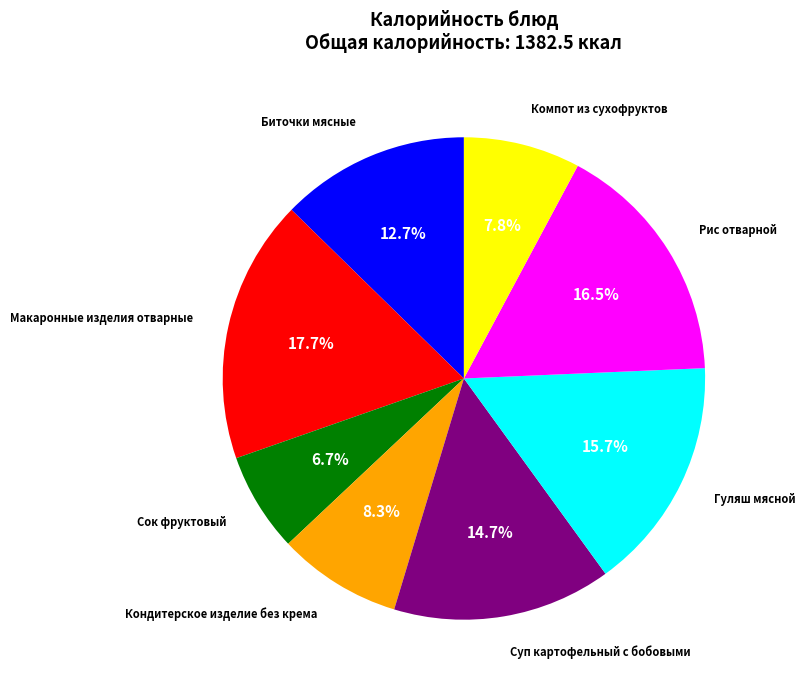

How many segments does this pie chart have?

8